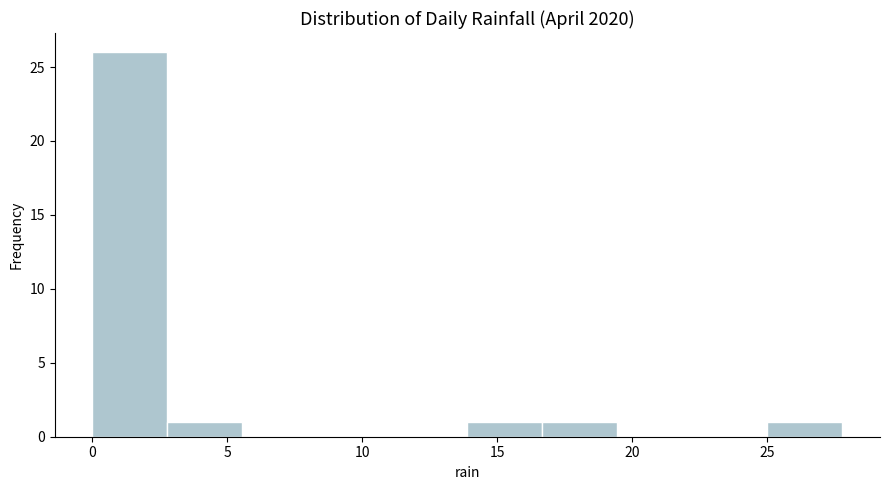

Which range on the x-axis has the tallest bar?

0.0 to 3.0